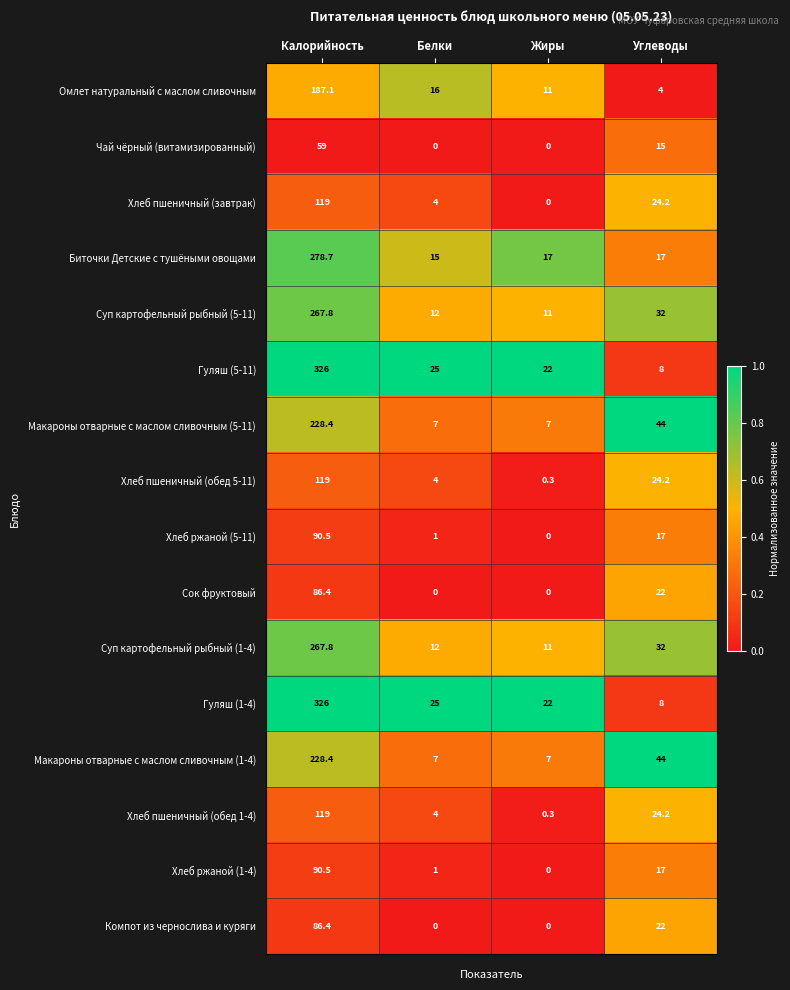

List the labels in order of Хлеб ржаной (5-11) value, largest first.

Калорийность, Углеводы, Белки, Жиры